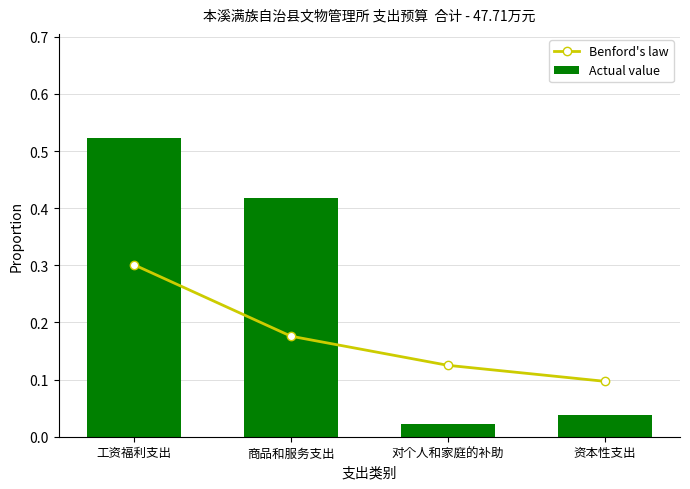

The Benford's law series shows 0.1 at 对个人和家庭的补助. True or false?

True